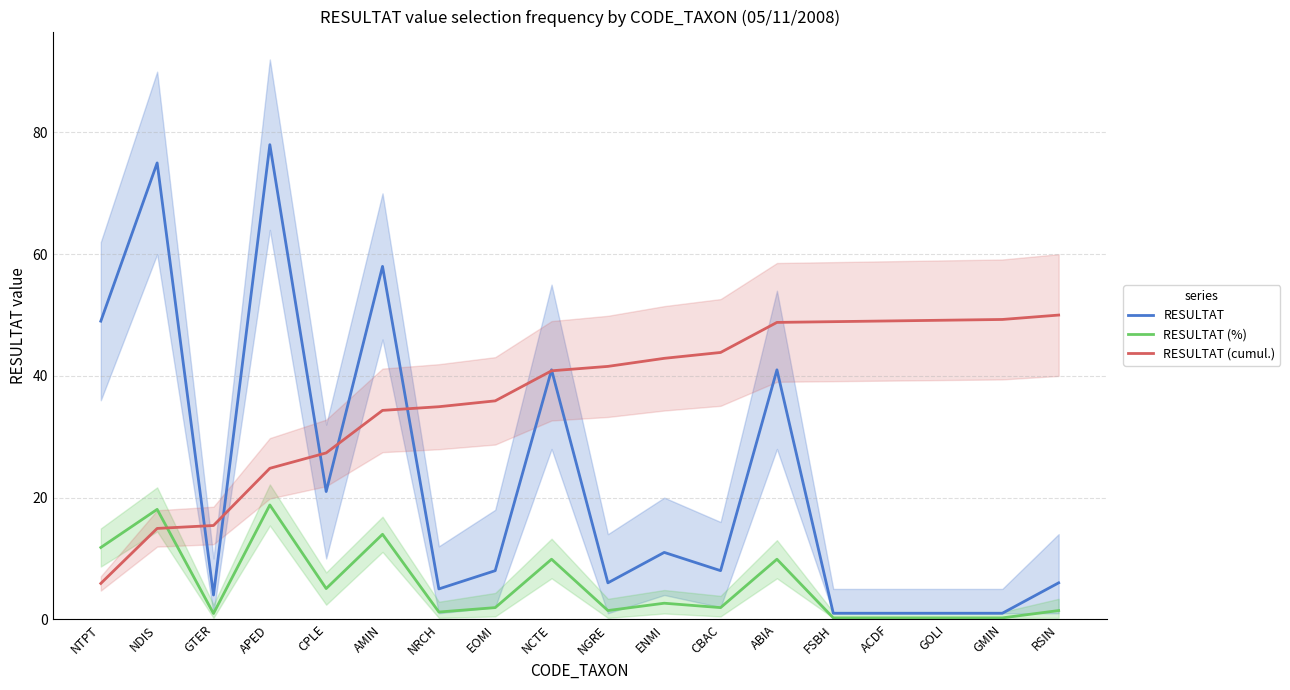

Does the chart have visible grid lines?

Yes